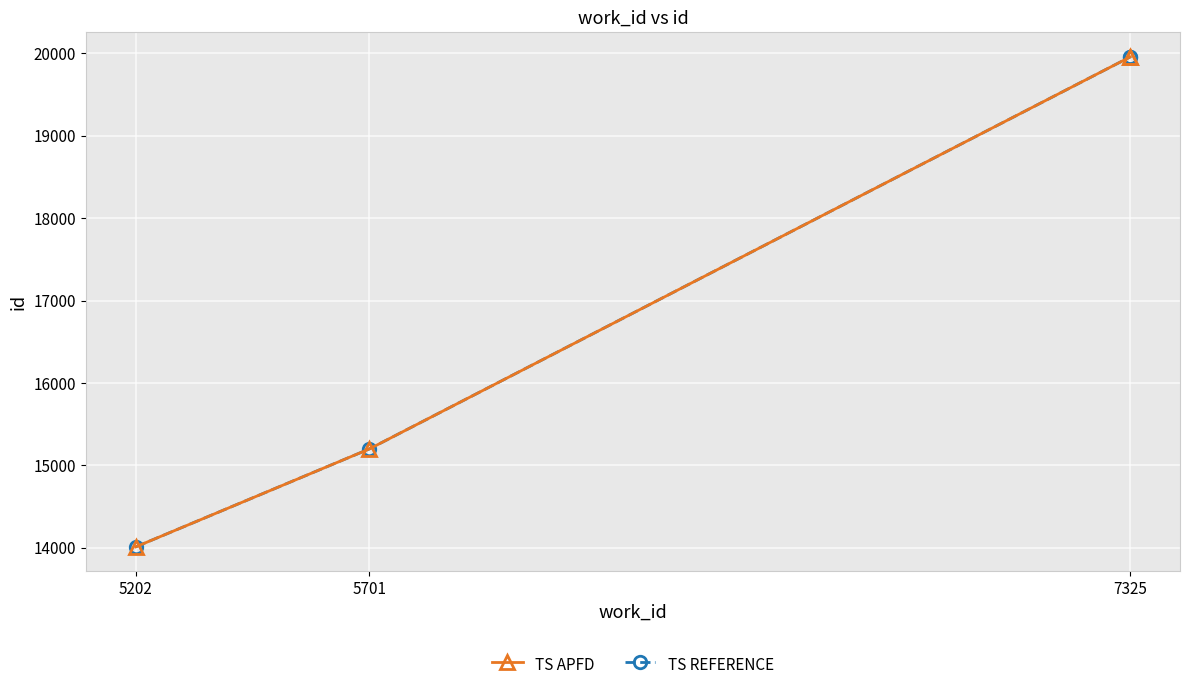

True or false: TS REFERENCE and TS APFD cross at least once.

False